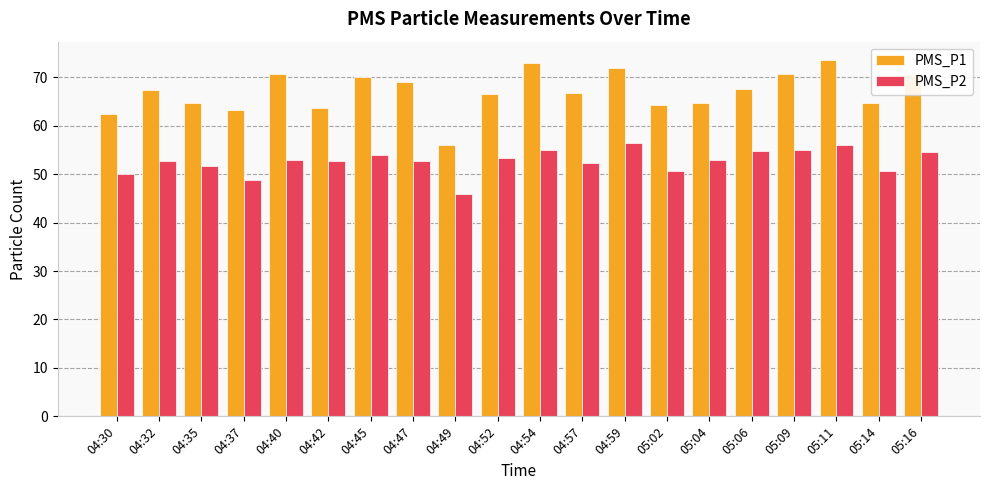

Are the bars grouped side by side (vs. stacked)?

Yes